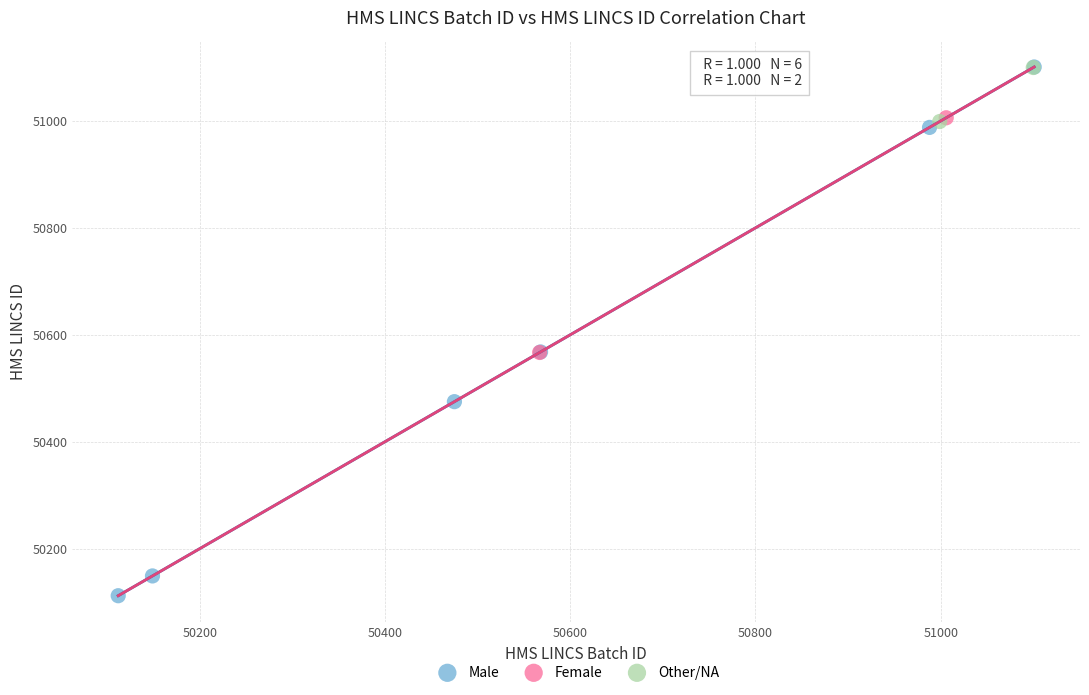

What are all the series names shown in the legend?

Male, Female, Other/NA